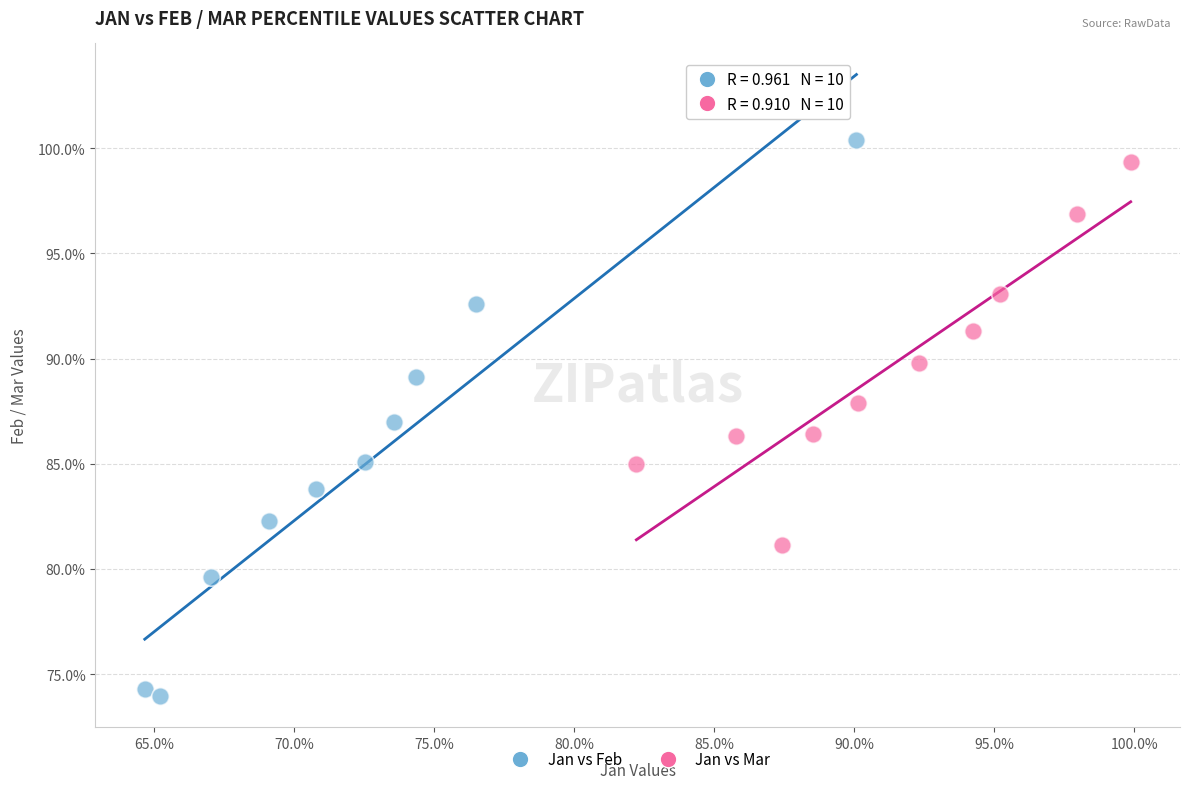

What are all the series names shown in the legend?

Jan vs Feb, Jan vs Mar